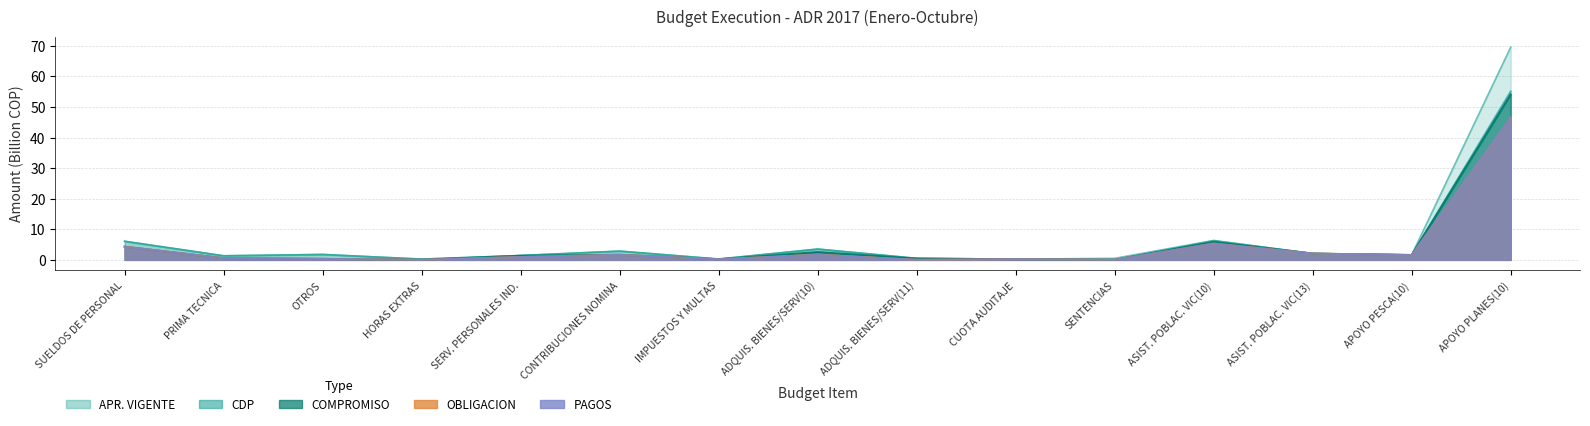

At how many categories does at least one series exceed 33?

1